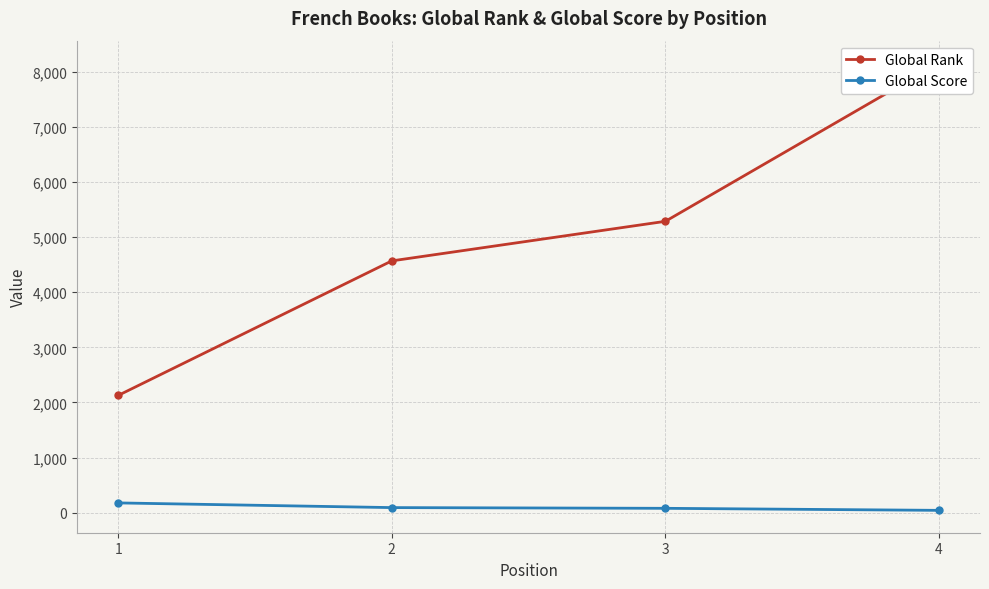

What is the approximate value of Global Rank at 4?

8160